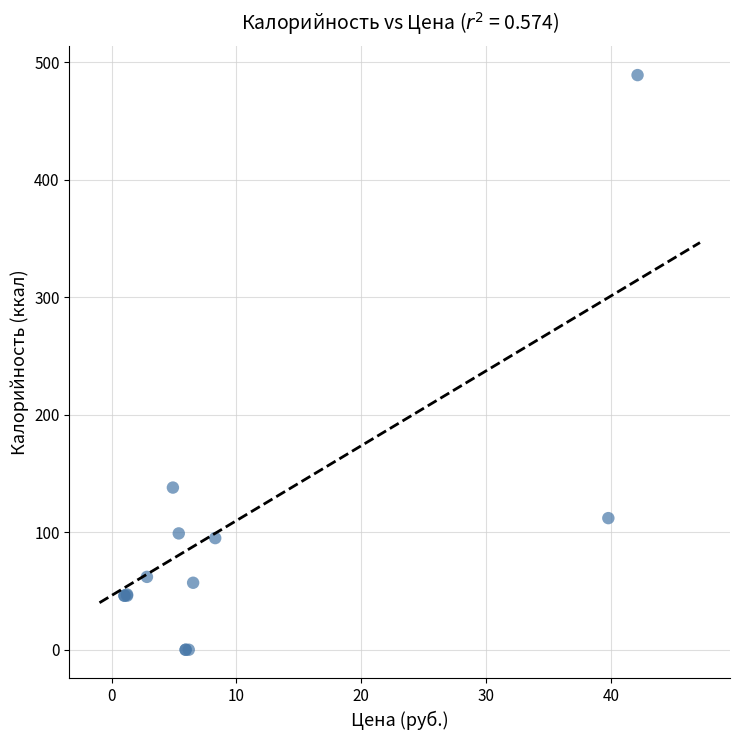

What Y value in the scatter plot is closest to 244?

138